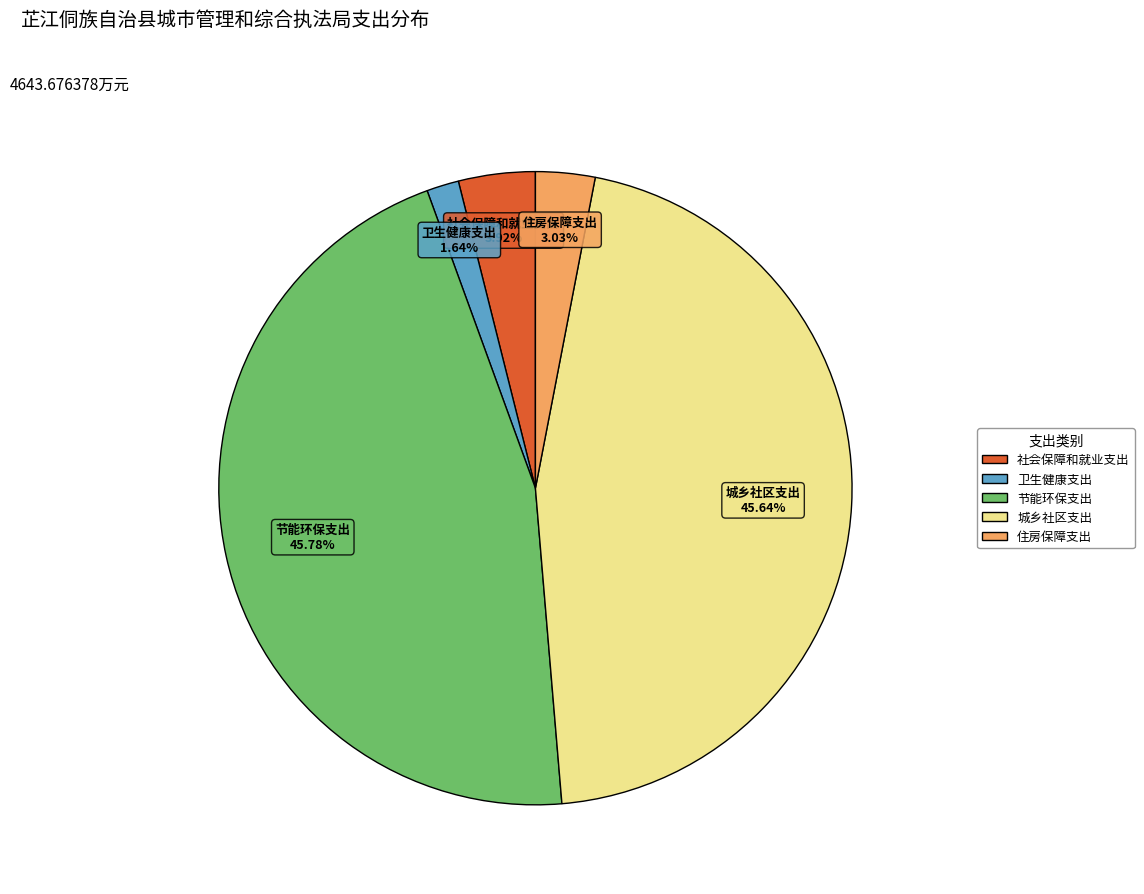

To the nearest percent, what is the combined percentage of 住房保障支出 and 卫生健康支出?

5%